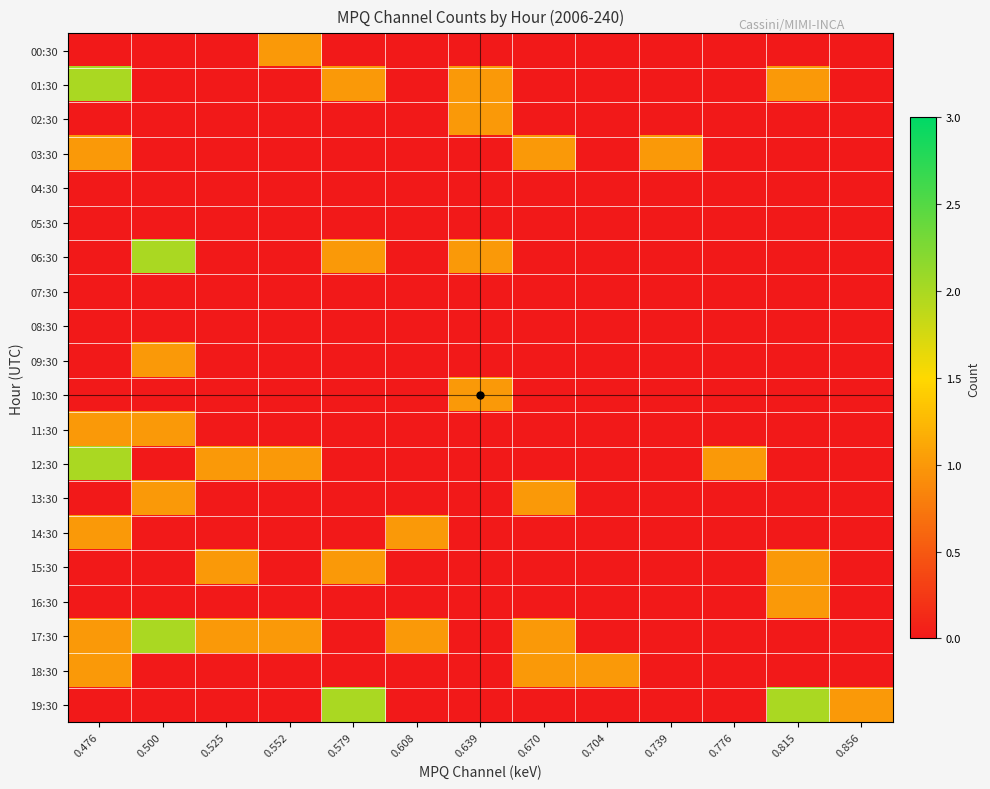

Reading left to right, what are all the values shown in this chart?

00:30: 0.476=0	0.500=0	0.525=0	0.552=1	0.579=0	0.608=0	0.639=0	0.670=0	0.704=0	0.739=0	0.776=0	0.815=0	0.856=0
01:30: 0.476=2	0.500=0	0.525=0	0.552=0	0.579=1	0.608=0	0.639=1	0.670=0	0.704=0	0.739=0	0.776=0	0.815=1	0.856=0
02:30: 0.476=0	0.500=0	0.525=0	0.552=0	0.579=0	0.608=0	0.639=1	0.670=0	0.704=0	0.739=0	0.776=0	0.815=0	0.856=0
03:30: 0.476=1	0.500=0	0.525=0	0.552=0	0.579=0	0.608=0	0.639=0	0.670=1	0.704=0	0.739=1	0.776=0	0.815=0	0.856=0
04:30: 0.476=0	0.500=0	0.525=0	0.552=0	0.579=0	0.608=0	0.639=0	0.670=0	0.704=0	0.739=0	0.776=0	0.815=0	0.856=0
05:30: 0.476=0	0.500=0	0.525=0	0.552=0	0.579=0	0.608=0	0.639=0	0.670=0	0.704=0	0.739=0	0.776=0	0.815=0	0.856=0
06:30: 0.476=0	0.500=2	0.525=0	0.552=0	0.579=1	0.608=0	0.639=1	0.670=0	0.704=0	0.739=0	0.776=0	0.815=0	0.856=0
07:30: 0.476=0	0.500=0	0.525=0	0.552=0	0.579=0	0.608=0	0.639=0	0.670=0	0.704=0	0.739=0	0.776=0	0.815=0	0.856=0
08:30: 0.476=0	0.500=0	0.525=0	0.552=0	0.579=0	0.608=0	0.639=0	0.670=0	0.704=0	0.739=0	0.776=0	0.815=0	0.856=0
09:30: 0.476=0	0.500=1	0.525=0	0.552=0	0.579=0	0.608=0	0.639=0	0.670=0	0.704=0	0.739=0	0.776=0	0.815=0	0.856=0
10:30: 0.476=0	0.500=0	0.525=0	0.552=0	0.579=0	0.608=0	0.639=1	0.670=0	0.704=0	0.739=0	0.776=0	0.815=0	0.856=0
11:30: 0.476=1	0.500=1	0.525=0	0.552=0	0.579=0	0.608=0	0.639=0	0.670=0	0.704=0	0.739=0	0.776=0	0.815=0	0.856=0
12:30: 0.476=2	0.500=0	0.525=1	0.552=1	0.579=0	0.608=0	0.639=0	0.670=0	0.704=0	0.739=0	0.776=1	0.815=0	0.856=0
13:30: 0.476=0	0.500=1	0.525=0	0.552=0	0.579=0	0.608=0	0.639=0	0.670=1	0.704=0	0.739=0	0.776=0	0.815=0	0.856=0
14:30: 0.476=1	0.500=0	0.525=0	0.552=0	0.579=0	0.608=1	0.639=0	0.670=0	0.704=0	0.739=0	0.776=0	0.815=0	0.856=0
15:30: 0.476=0	0.500=0	0.525=1	0.552=0	0.579=1	0.608=0	0.639=0	0.670=0	0.704=0	0.739=0	0.776=0	0.815=1	0.856=0
16:30: 0.476=0	0.500=0	0.525=0	0.552=0	0.579=0	0.608=0	0.639=0	0.670=0	0.704=0	0.739=0	0.776=0	0.815=1	0.856=0
17:30: 0.476=1	0.500=2	0.525=1	0.552=1	0.579=0	0.608=1	0.639=0	0.670=1	0.704=0	0.739=0	0.776=0	0.815=0	0.856=0
18:30: 0.476=1	0.500=0	0.525=0	0.552=0	0.579=0	0.608=0	0.639=0	0.670=1	0.704=1	0.739=0	0.776=0	0.815=0	0.856=0
19:30: 0.476=0	0.500=0	0.525=0	0.552=0	0.579=2	0.608=0	0.639=0	0.670=0	0.704=0	0.739=0	0.776=0	0.815=2	0.856=1